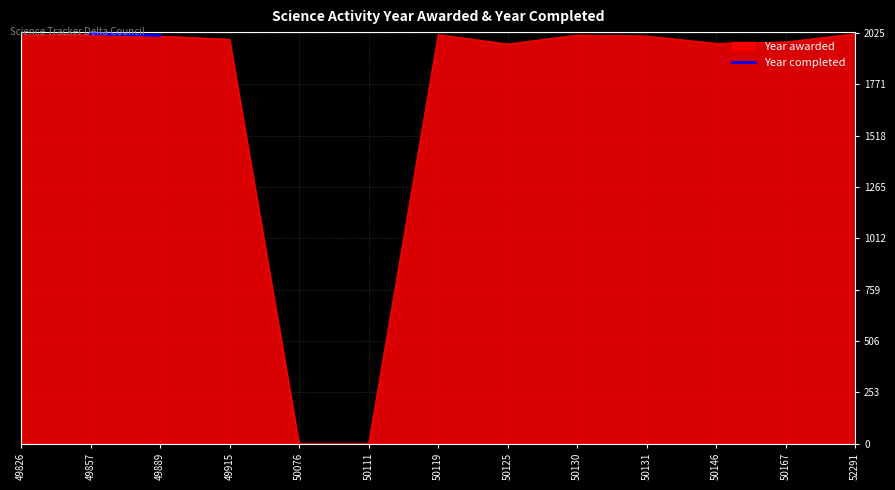

Where is Year awarded nearest to the value 1011?

50125